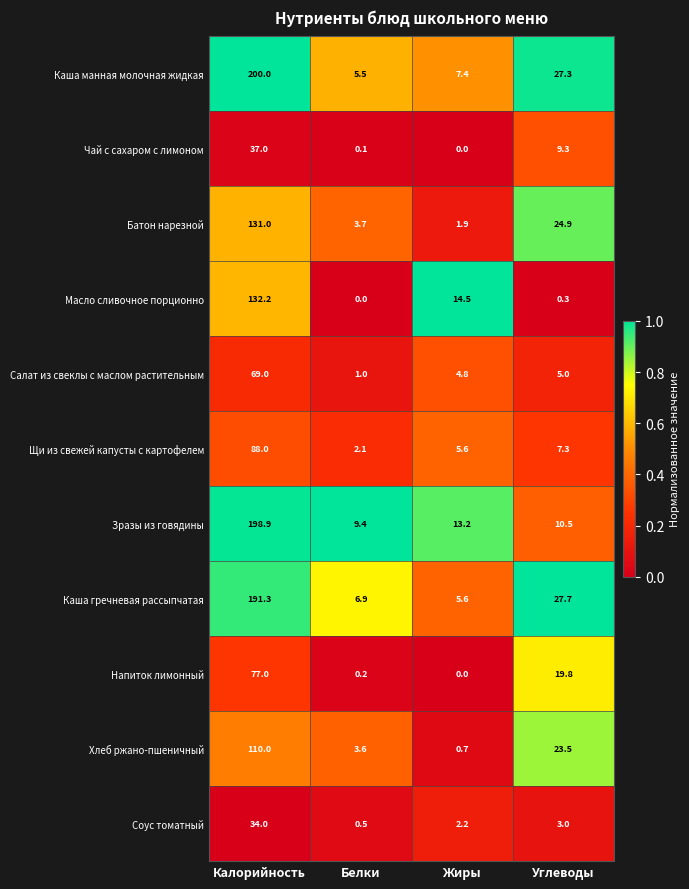

Which category has the lowest value in the Щи из свежей капусты с картофелем series?

Белки